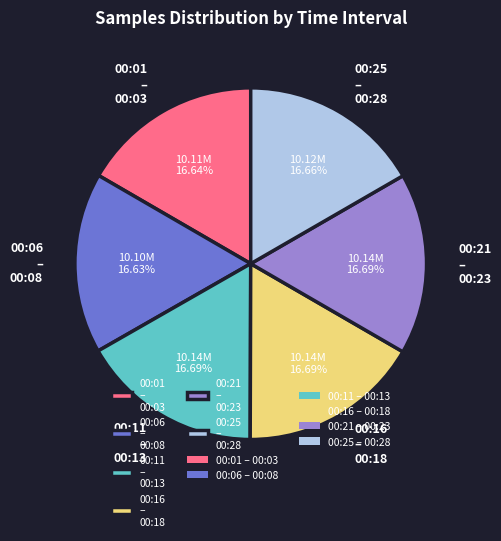

What is the ratio of the value at 00:11 – 00:13 to the value at 00:16 – 00:18?

1.0